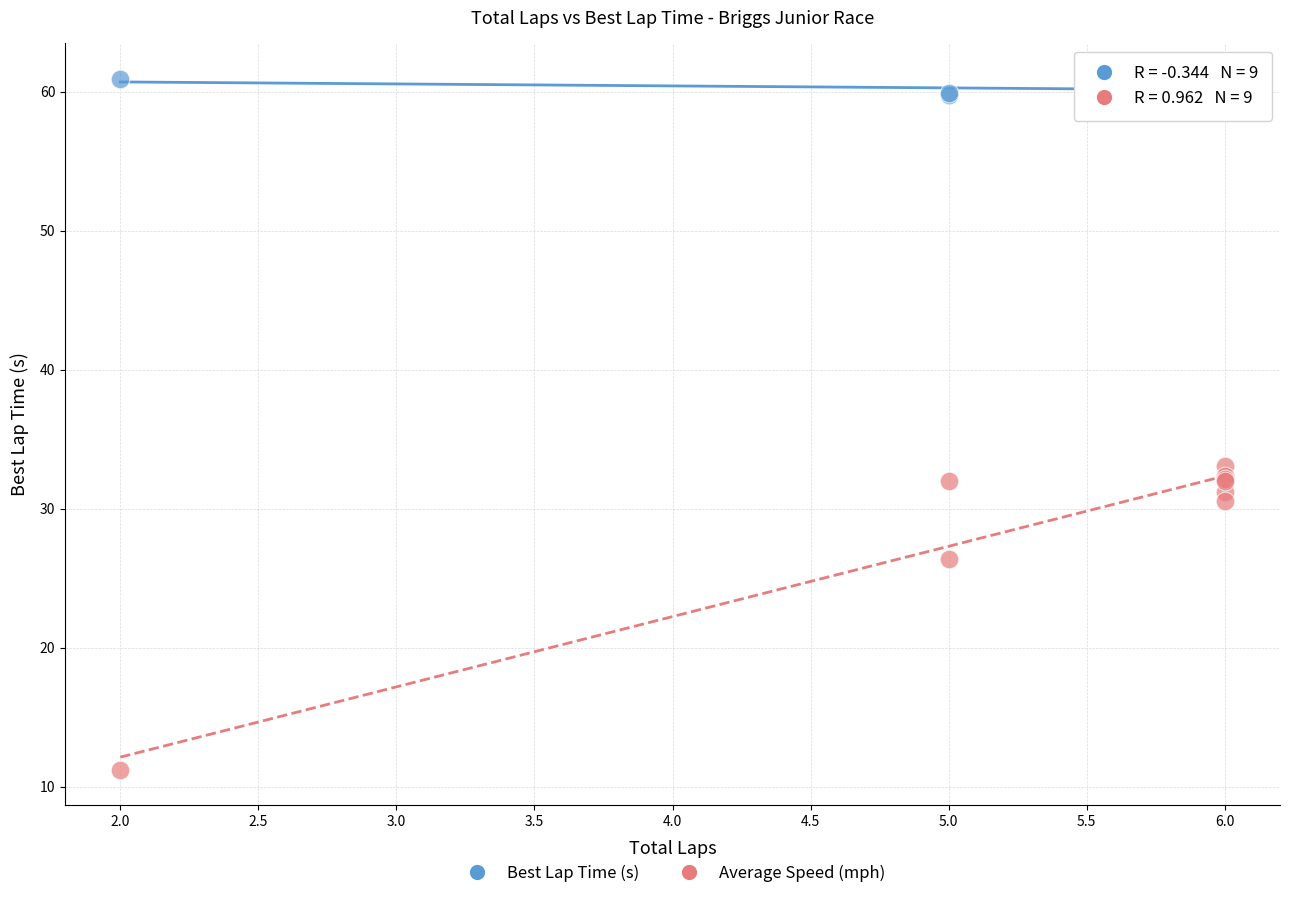

Which series has the widest spread of Y values?

Average Speed (mph)